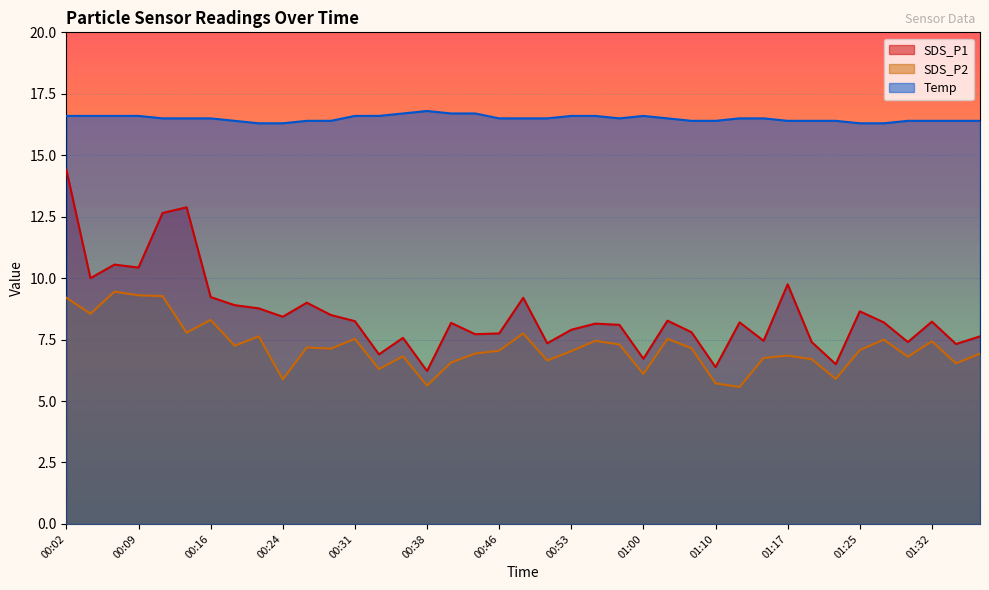

Is the value of Temp at 01:13 greater than the value of SDS_P2 at 00:38?

Yes